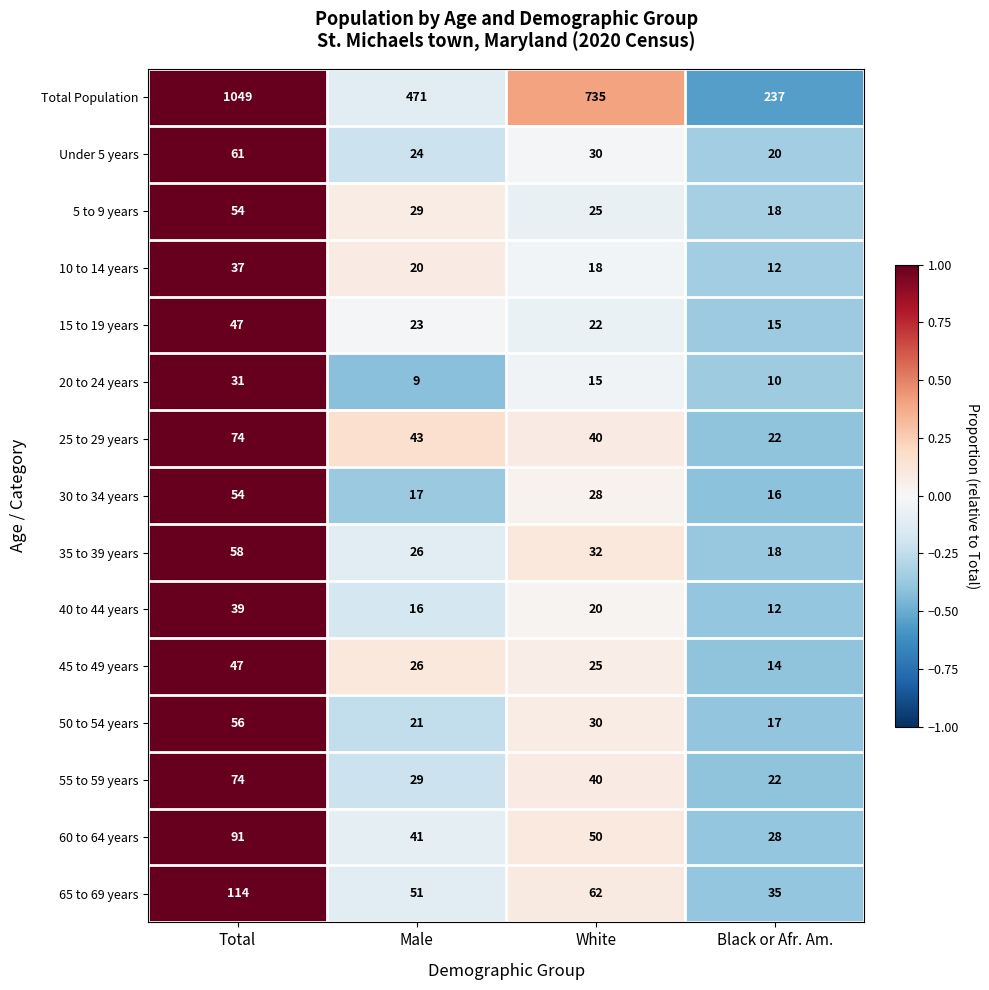

Rank the categories by 40 to 44 years value from lowest to highest.

Black or Afr. Am., Male, White, Total